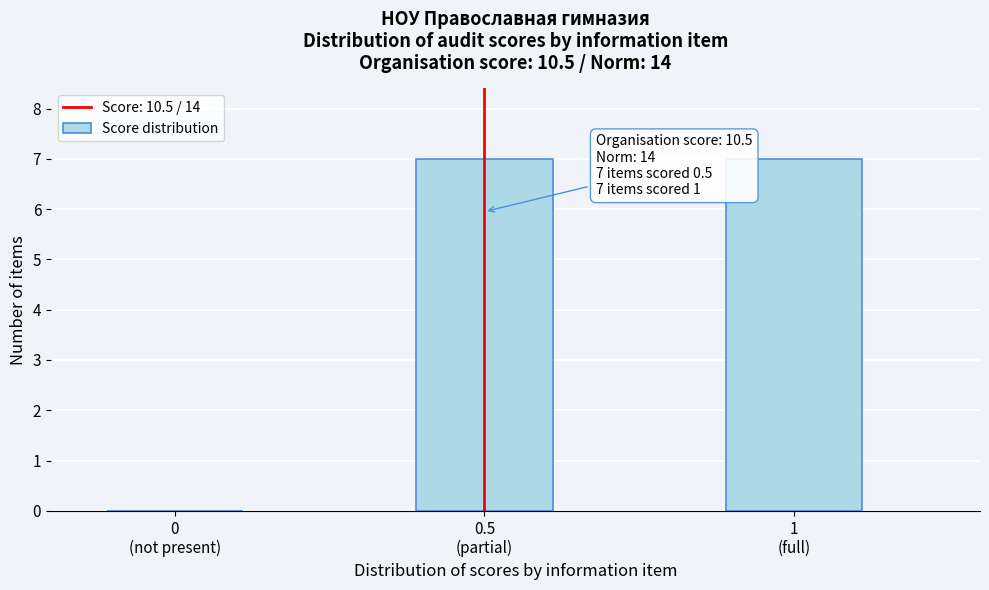

What is the sum of all values?

14